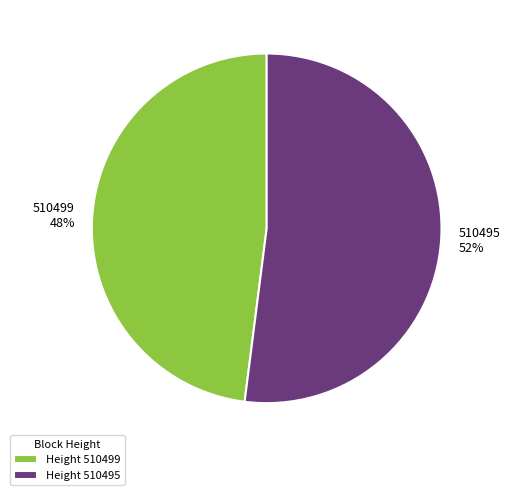

To the nearest percent, what is the difference between the largest and smallest slice percentages?

4%